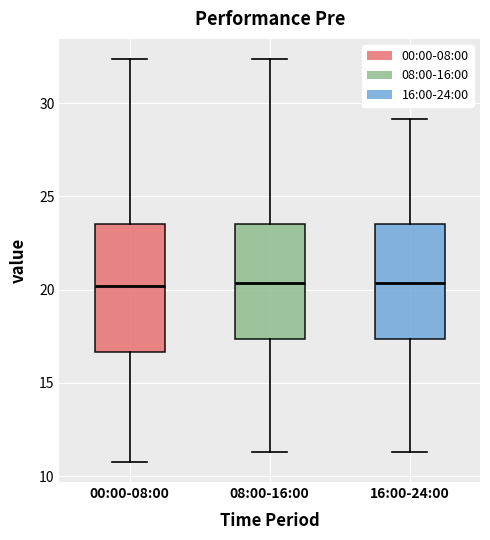

Comparing the boxes themselves (not the whiskers), which one is the tallest?

00:00-08:00